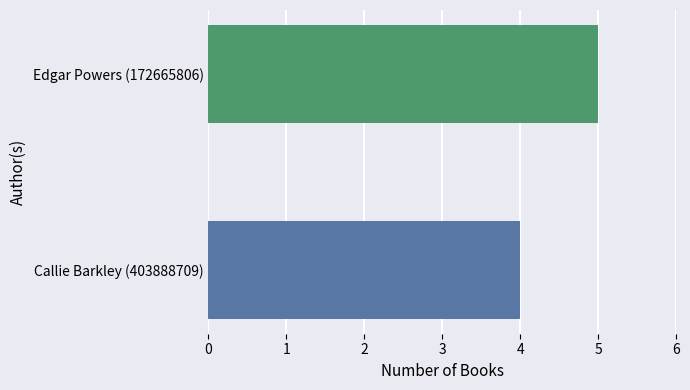

Where is the data nearest to the value 4?

Callie Barkley (403888709)